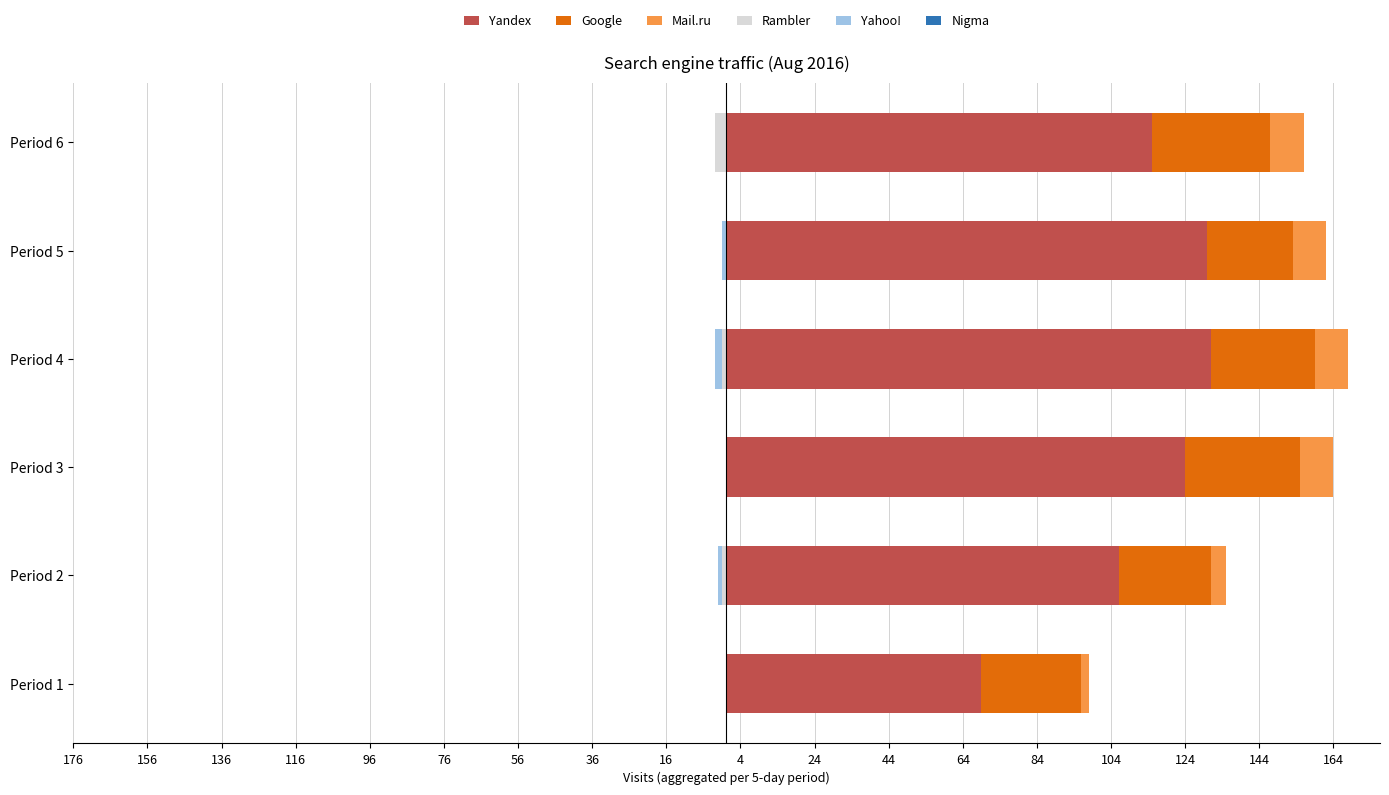

What is the value of the Nigma bar at the 6th from the left?

0.6